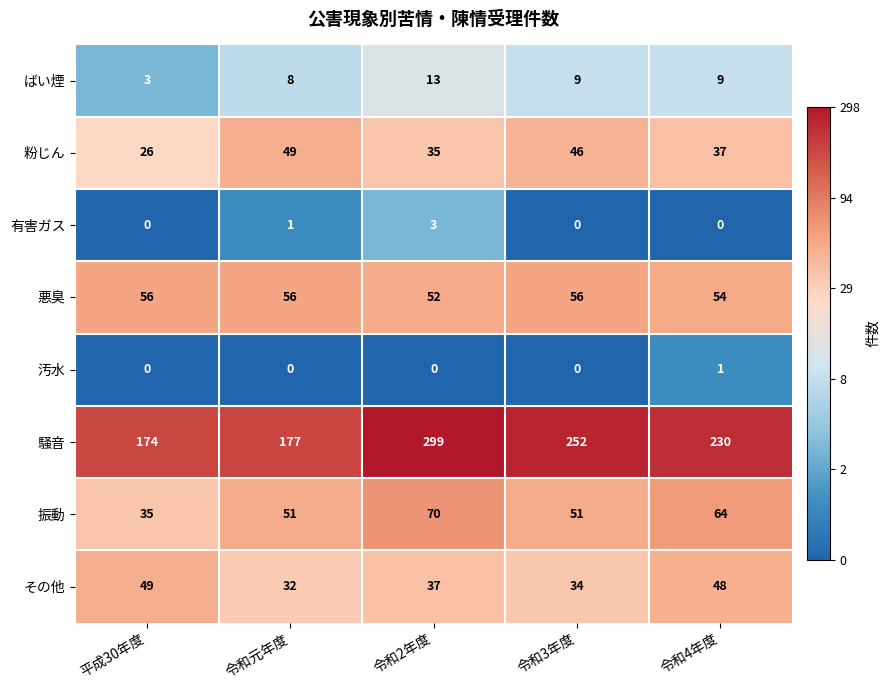

The 汚水 series shows 0 at 平成30年度. True or false?

True